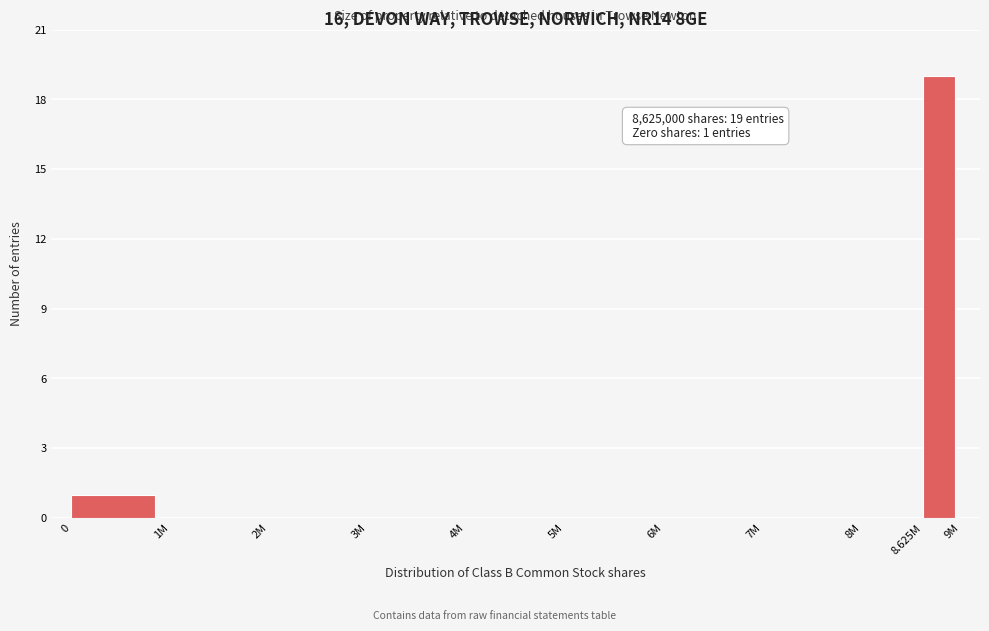

Reading left to right, what are all the values shown in this chart?

0=1	1M=0	2M=0	3M=0	4M=0	5M=0	6M=0	7M=0	8M=0	8.625M=19